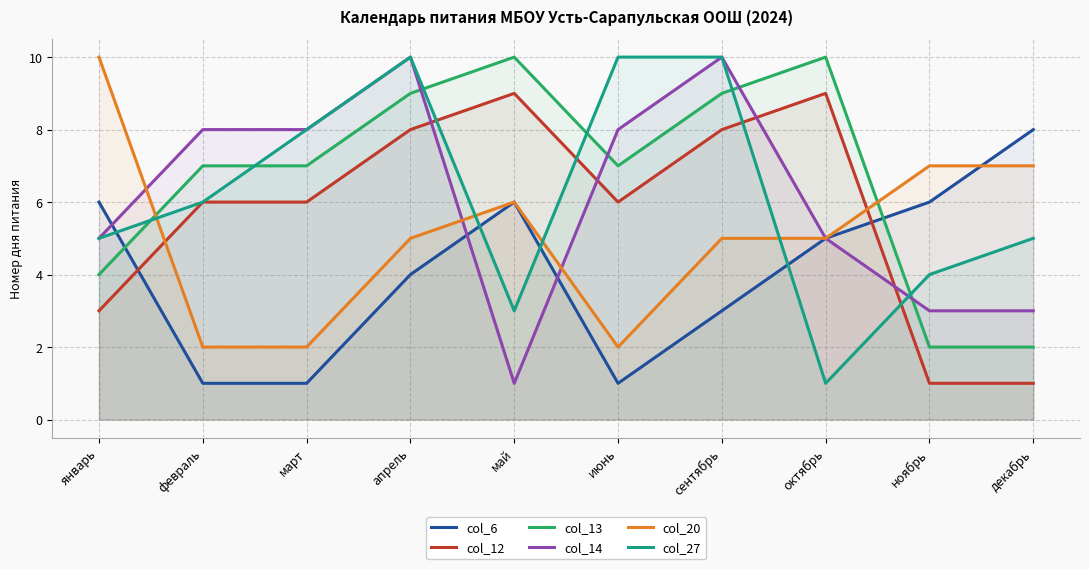

True or false: col_20 has a value of 2 at февраль.

True